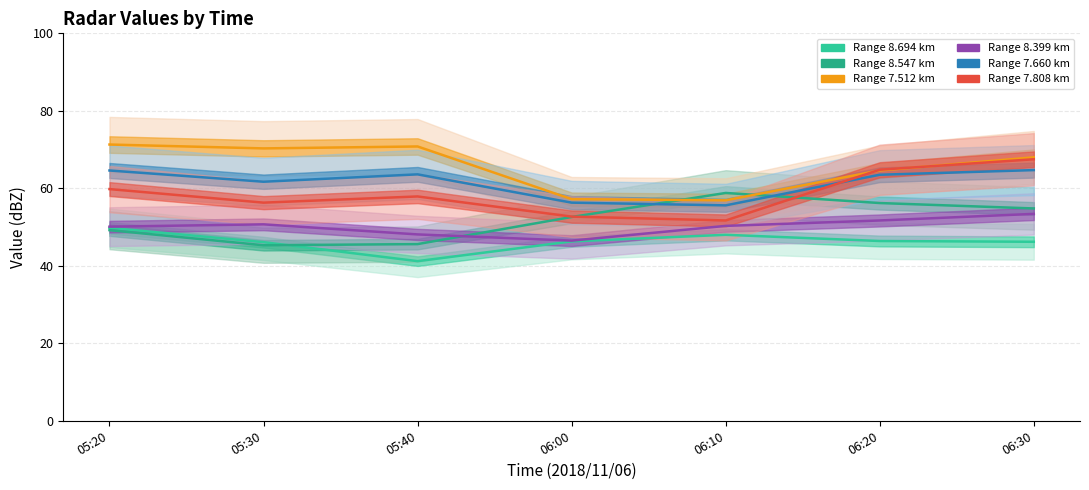

Between 05:40 and 06:20, which series saw the biggest shift?

8.547